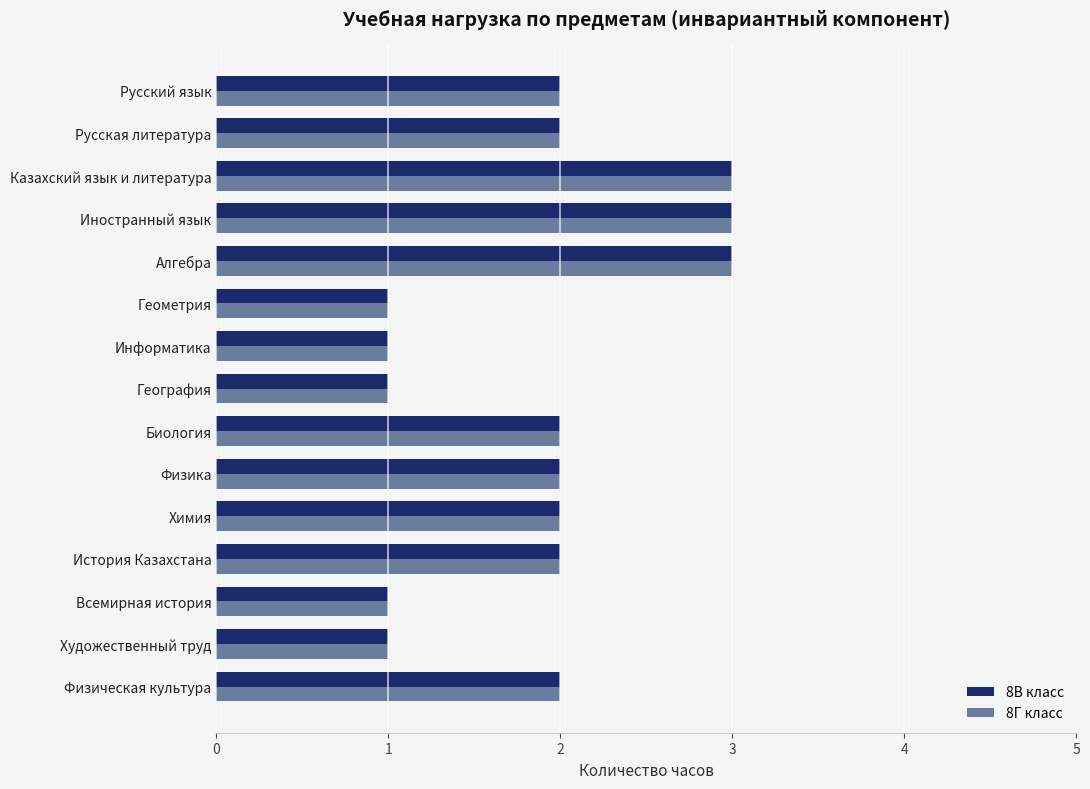

Is it true that 8В класс equals 1 at Биология?

False